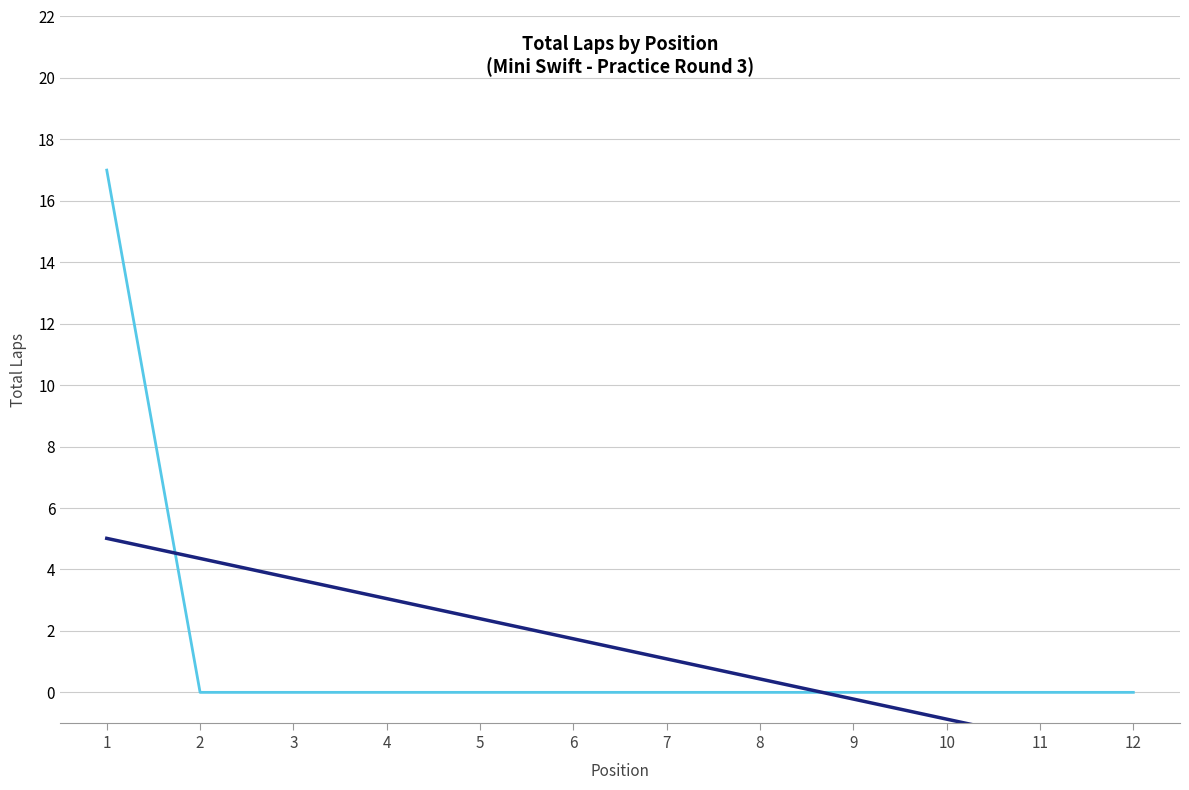

What is the spread (max minus min) of values at 4?

3.1